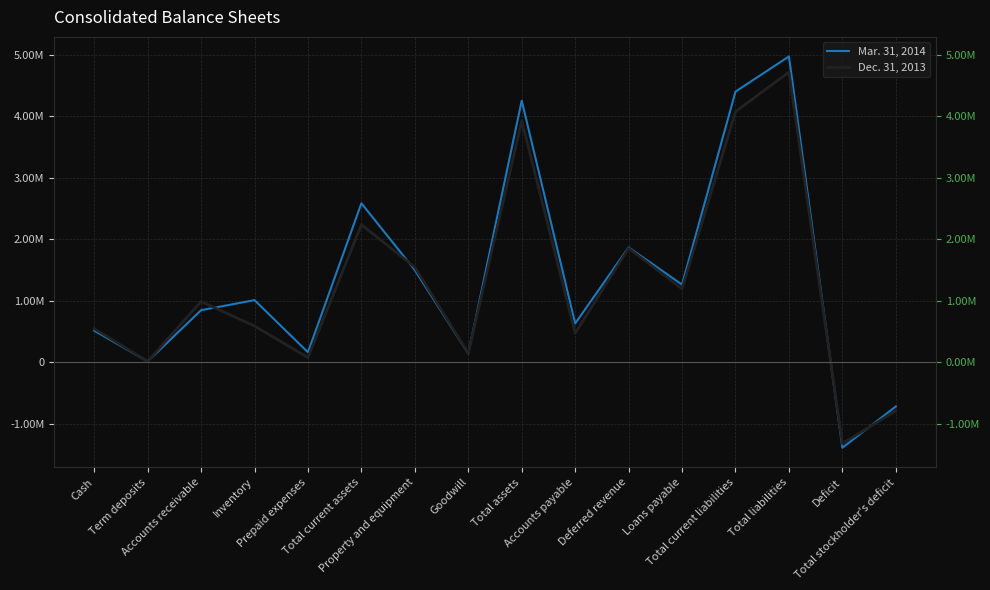

Is this an area chart (filled region under the line)?

No